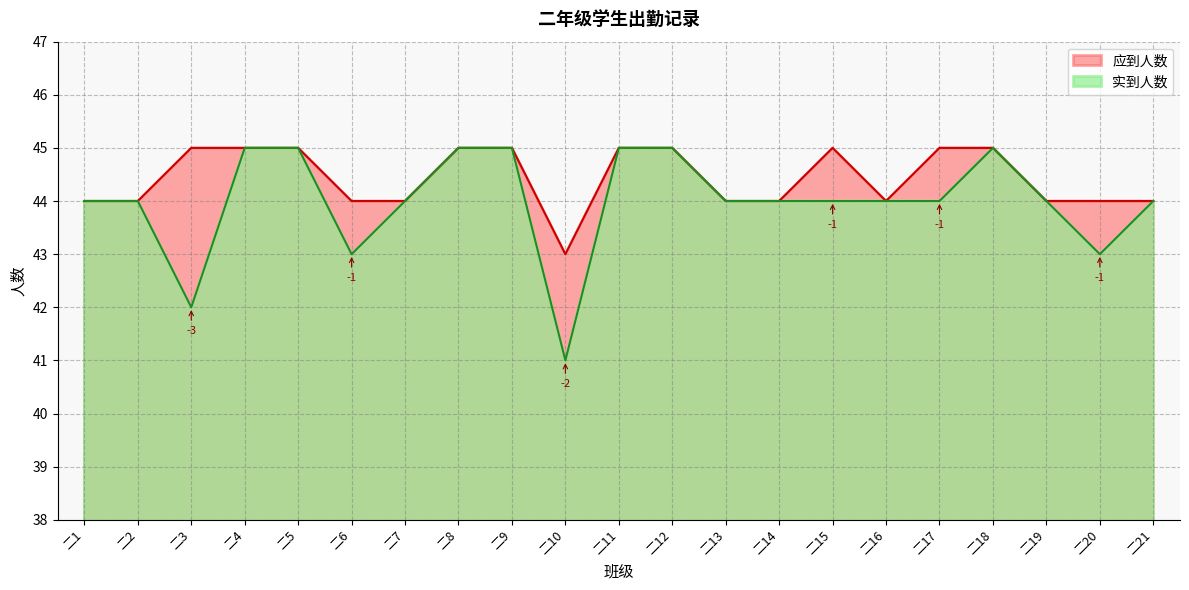

True or false: 实到人数 and 应到人数 cross at least once.

False